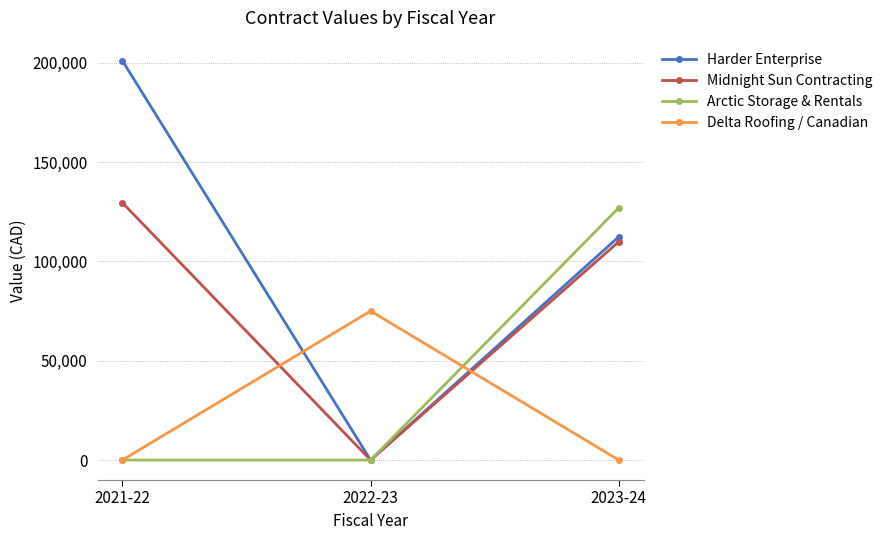

List the series in order of their peak value, lowest first.

Delta Roofing / Canadian, Arctic Storage & Rentals, Midnight Sun Contracting, Harder Enterprise